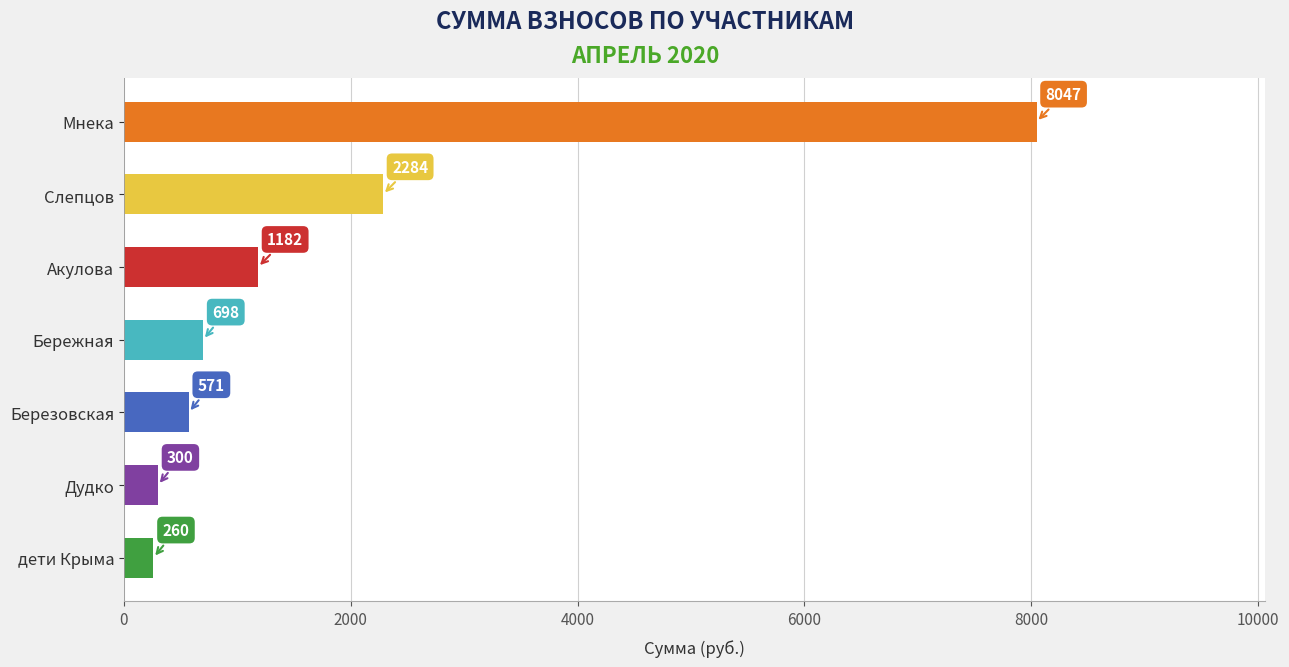

The chart shows a value of 571 at Березовская. True or false?

True